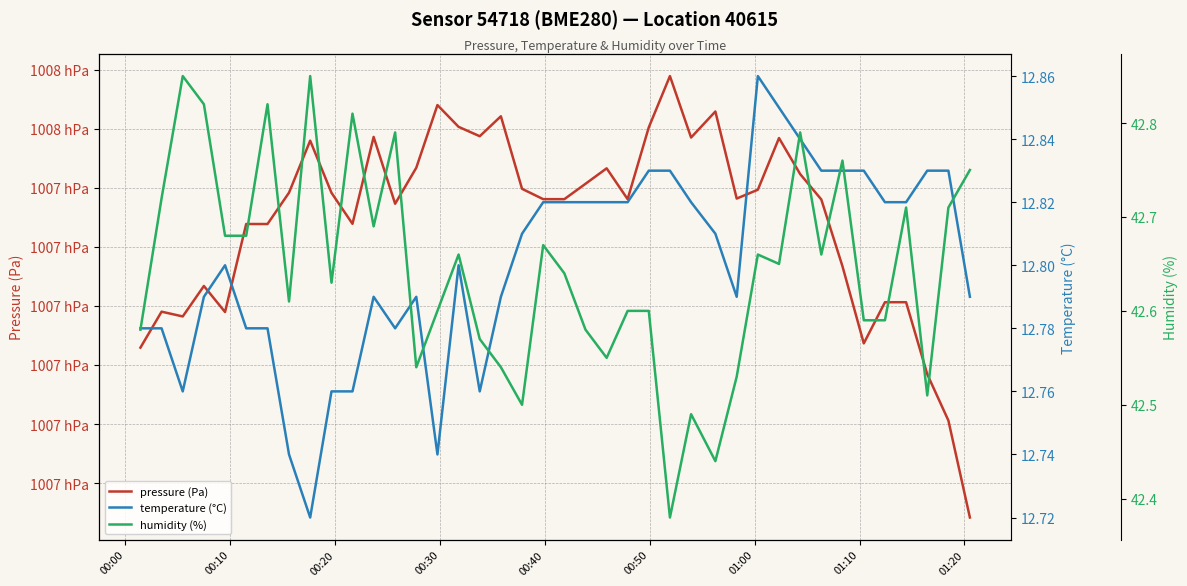

Which series has the largest range (max minus min)?

pressure (Pa)